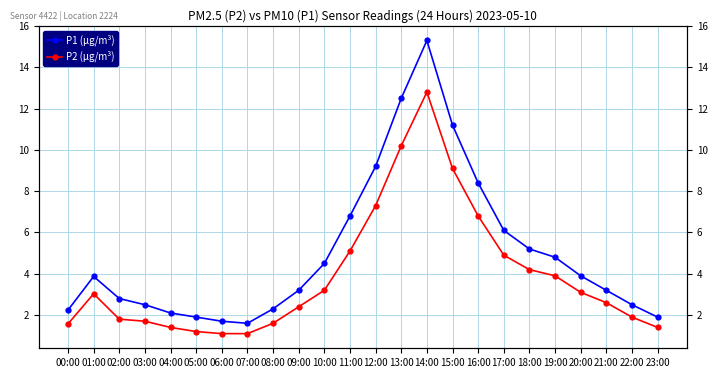

Which series has the largest range (max minus min)?

P1 (µg/m³)